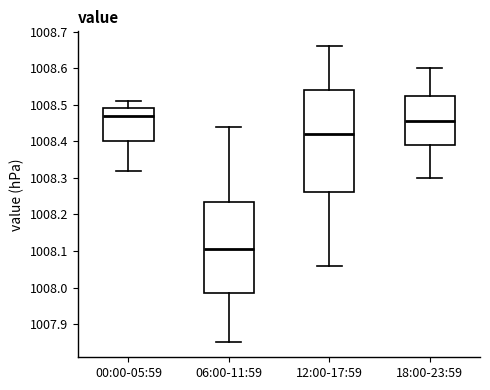

Reading left to right, read every box against the y-axis: the position of its median line, the range the box covers, and the ends of its whiskers. The values are not printed on the chart, so give them approximately, as read against the axis.

00:00-05:59: median 1008.47, box 1008.40 to 1008.49, whiskers 1008.32 to 1008.51
06:00-11:59: median 1008.11, box 1007.99 to 1008.24, whiskers 1007.85 to 1008.44
12:00-17:59: median 1008.42, box 1008.26 to 1008.54, whiskers 1008.06 to 1008.66
18:00-23:59: median 1008.46, box 1008.39 to 1008.53, whiskers 1008.30 to 1008.60